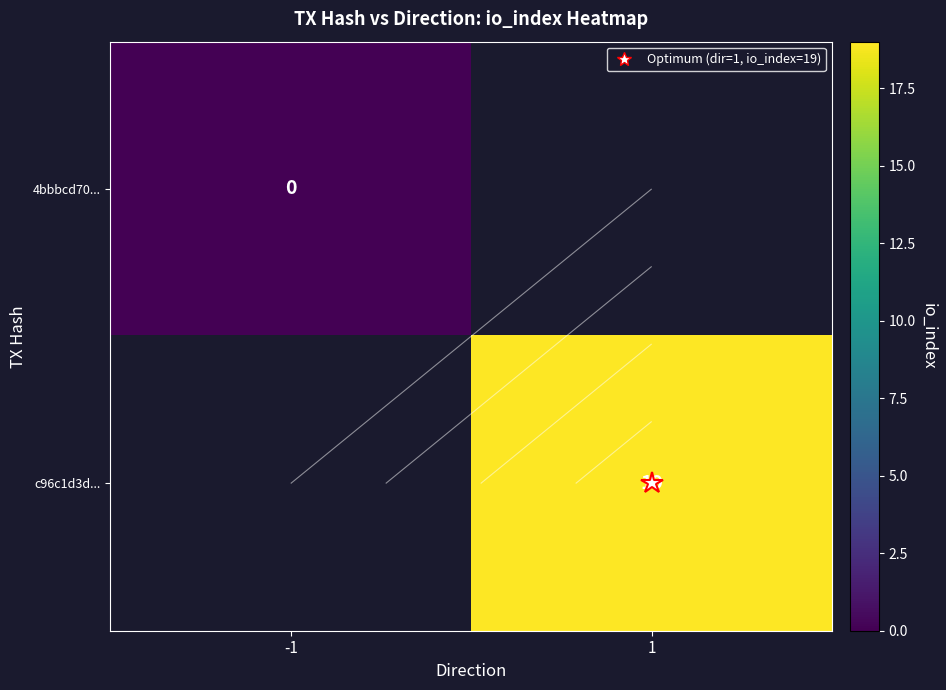

Which label corresponds to the smallest value in the chart?

-1